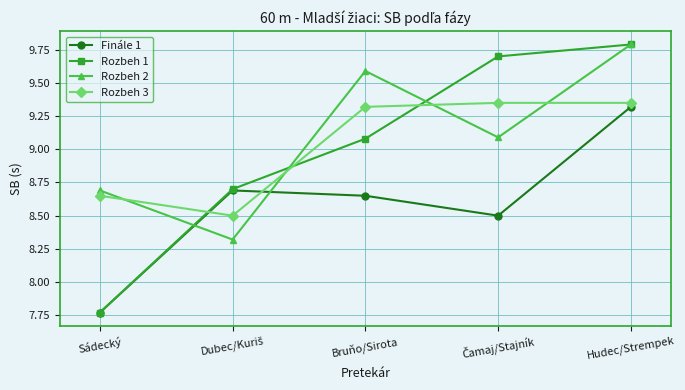

What is the approximate value of Rozbeh 1 at Hudec/Strempek?

9.8